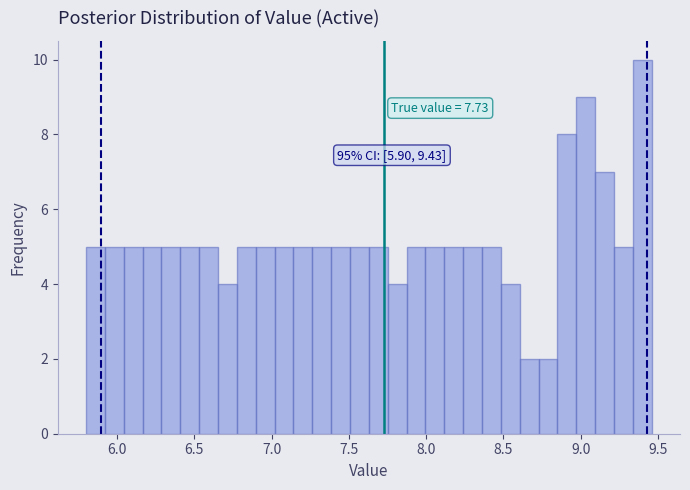

Read against the x-axis, roughly where is the centre of the tallest bar?

9.40